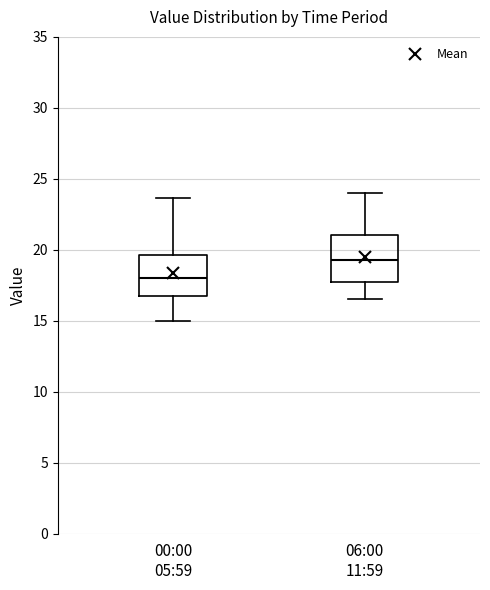

Where does the median line of the box for 00:00 05:59 sit on the y-axis? The values are not printed on the chart, so give them approximately, as read against the axis.

18.0